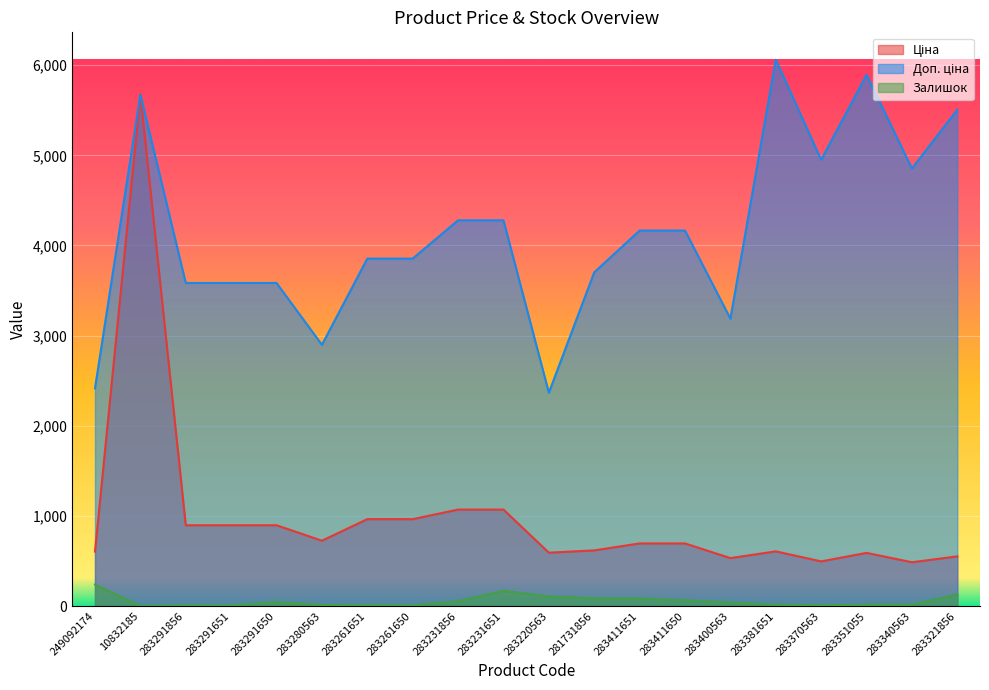

At 283351055, list the series in order from largest to smallest.

Доп. ціна, Ціна, Залишок